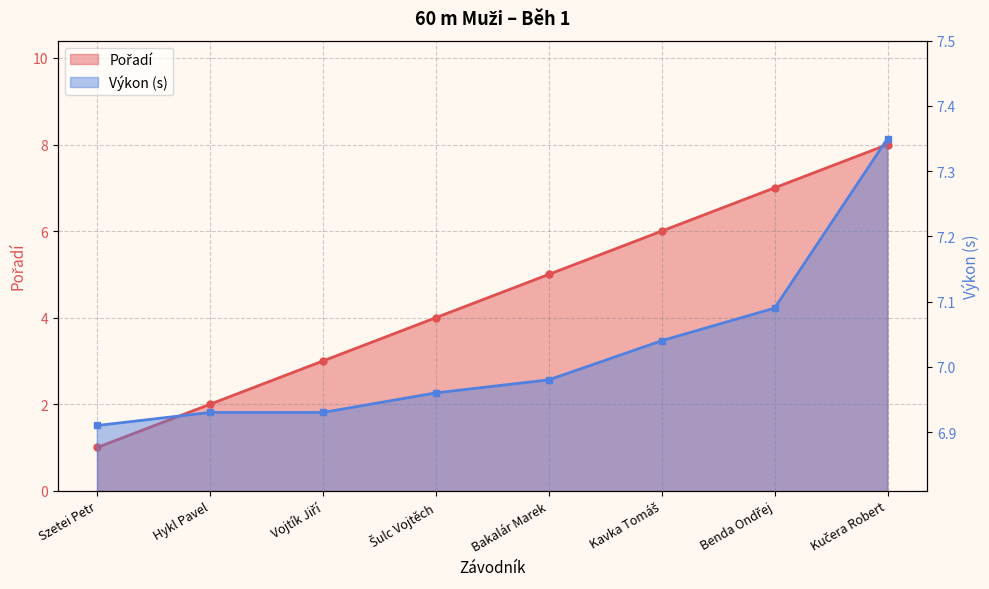

Reading left to right, extract all data points from this chart.

Pořadí: 1.0	2.0	3.0	4.0	5.0	6.0	7.0	8.0
Výkon: 6.9	6.9	6.9	7.0	7.0	7.0	7.1	7.3